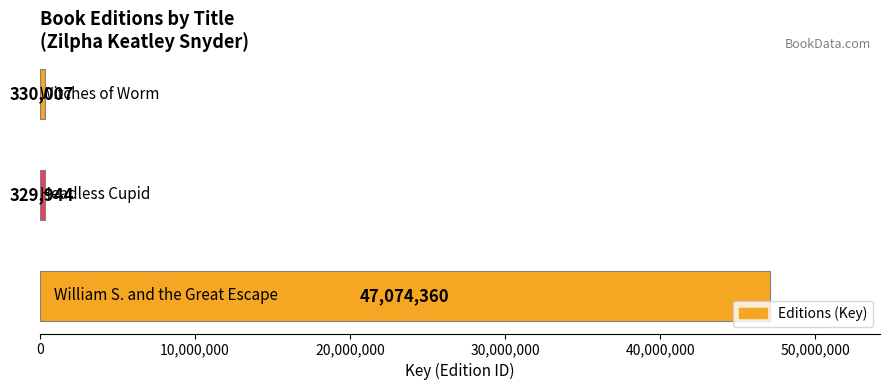

Reading bottom to top, extract all data points from this chart.

47074360	329944	330007